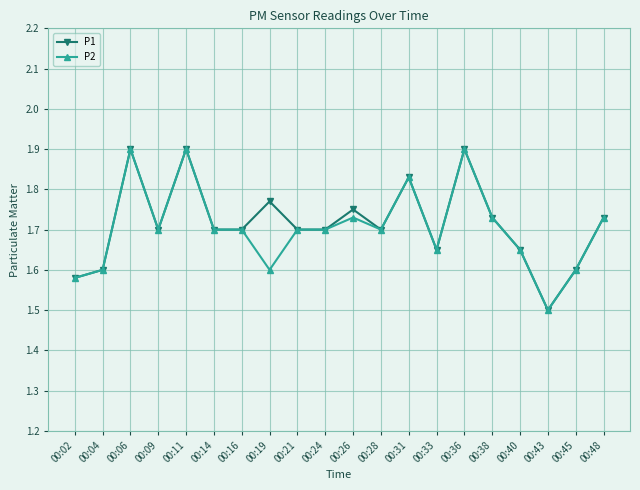

Rank the series at 00:19 from lowest to highest value.

P2, P1